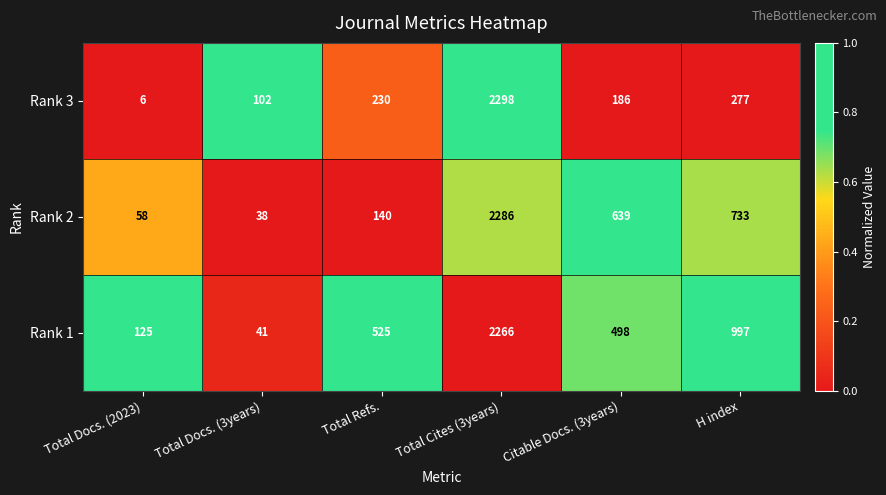

The Rank 2 series shows 3655 at Total Cites (3years). True or false?

False